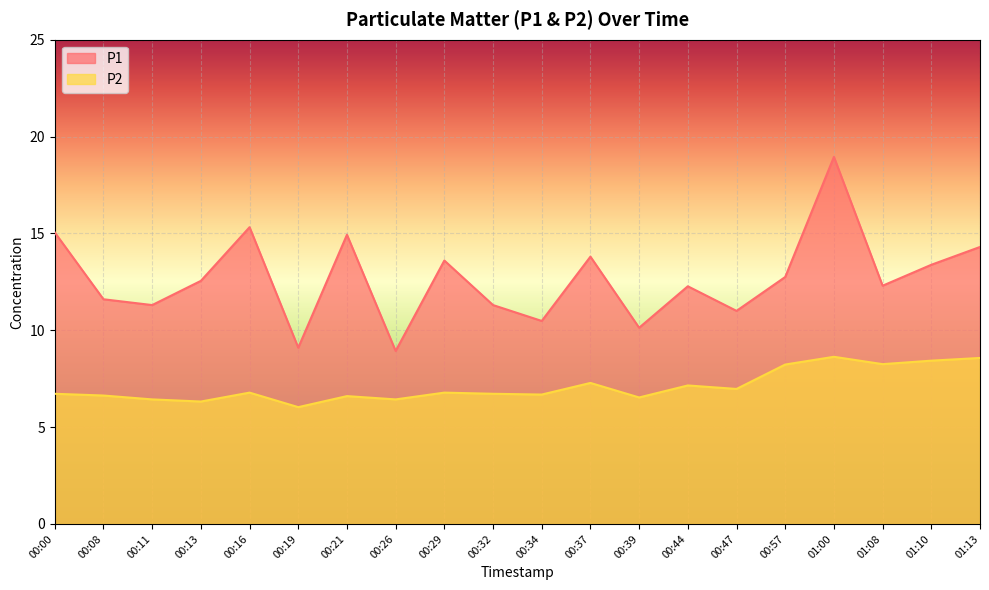

List the labels in order of P2 value, smallest first.

00:19, 00:13, 00:11, 00:26, 00:39, 00:21, 00:08, 00:34, 00:00, 00:32, 00:16, 00:29, 00:47, 00:44, 00:37, 00:57, 01:08, 01:10, 01:13, 01:00